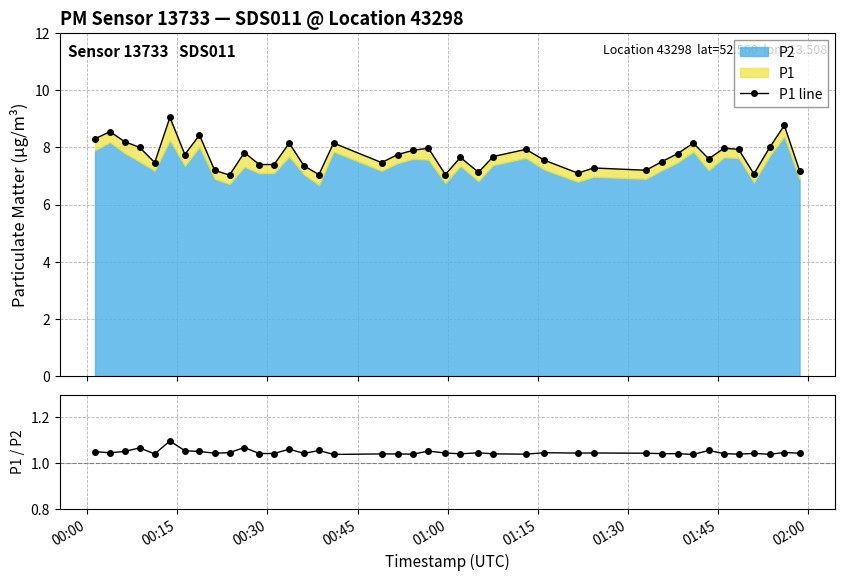

How many P1/P2 values are between 1 and 2?

40